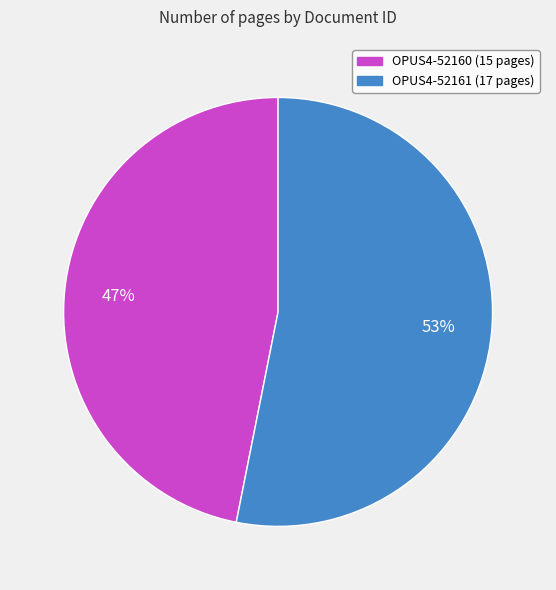

Is there any slice that represents more than half of the pie?

Yes